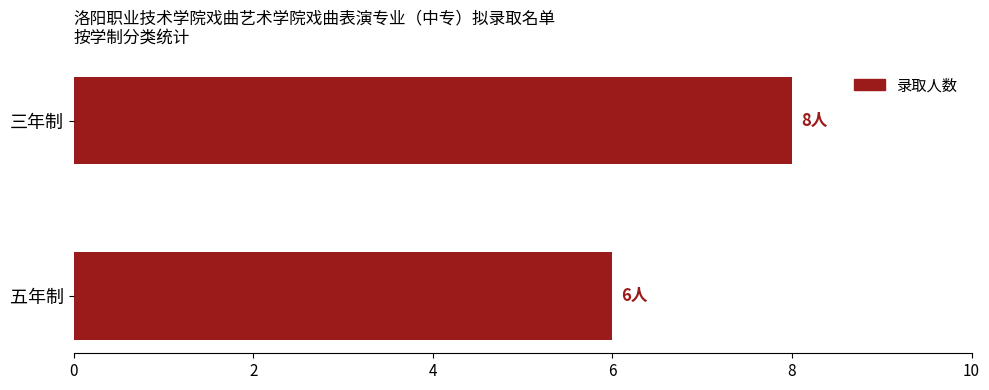

Which has a higher value, 三年制 or 五年制?

三年制